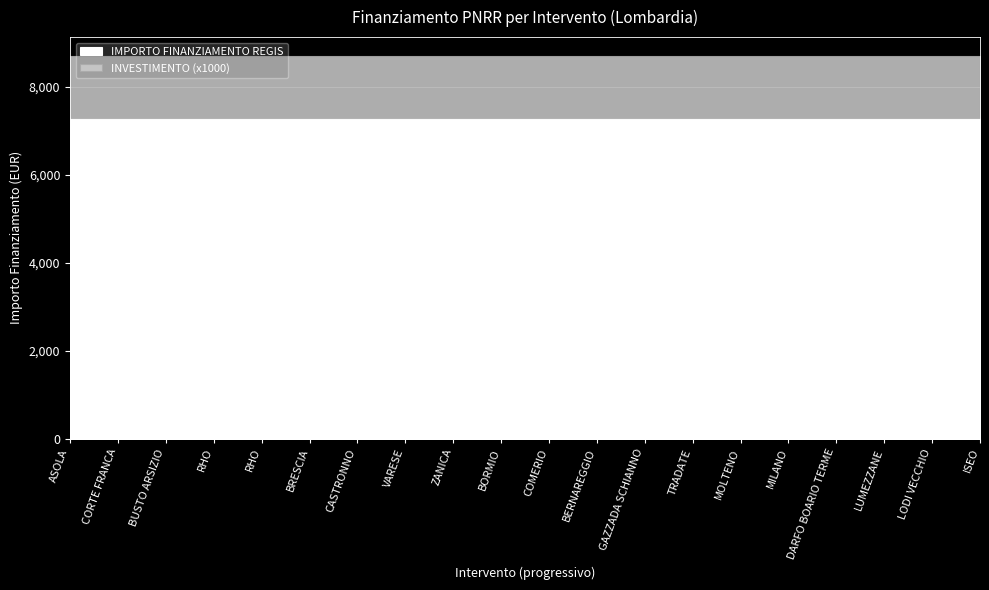

True or false: INVESTIMENTO and IMPORTO FINANZIAMENTO REGIS intersect in this chart.

False